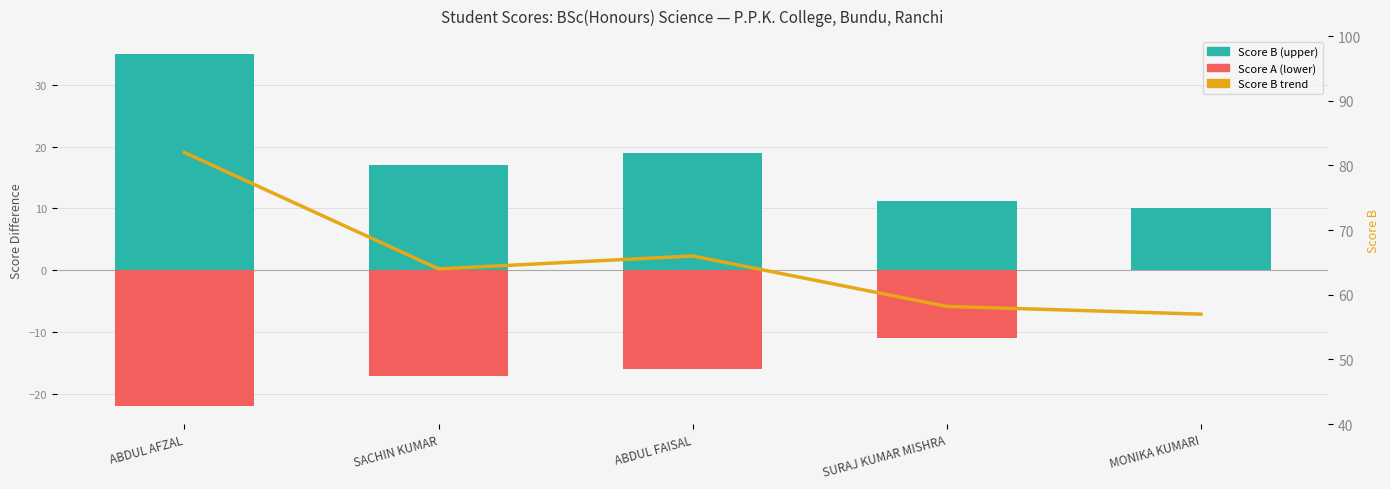

What are all the series names shown in the legend?

Score B (upper), Score A (lower), Score B trend